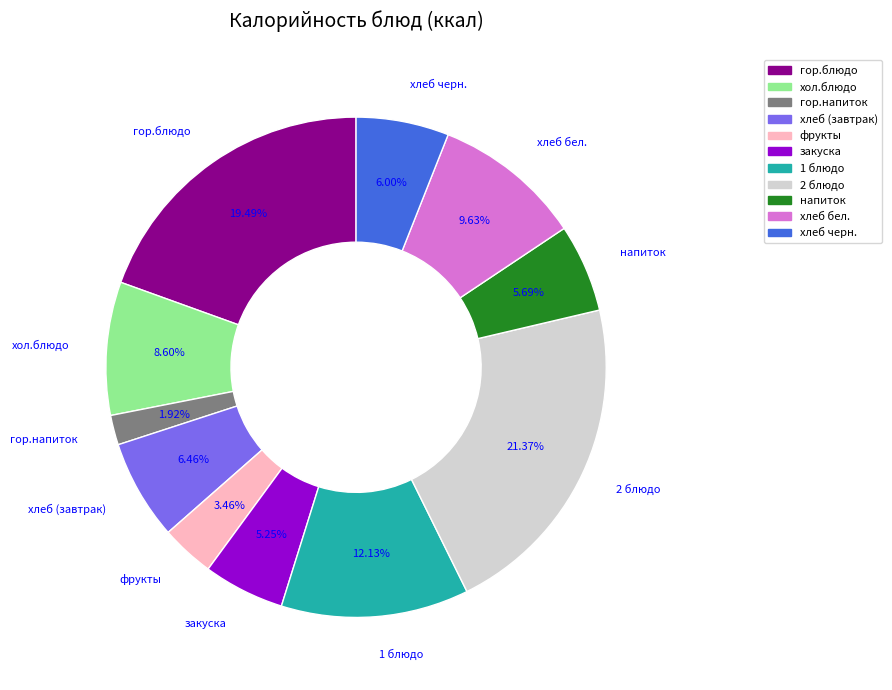

The хлеб бел. slice represents 15% of the pie. True or false?

False